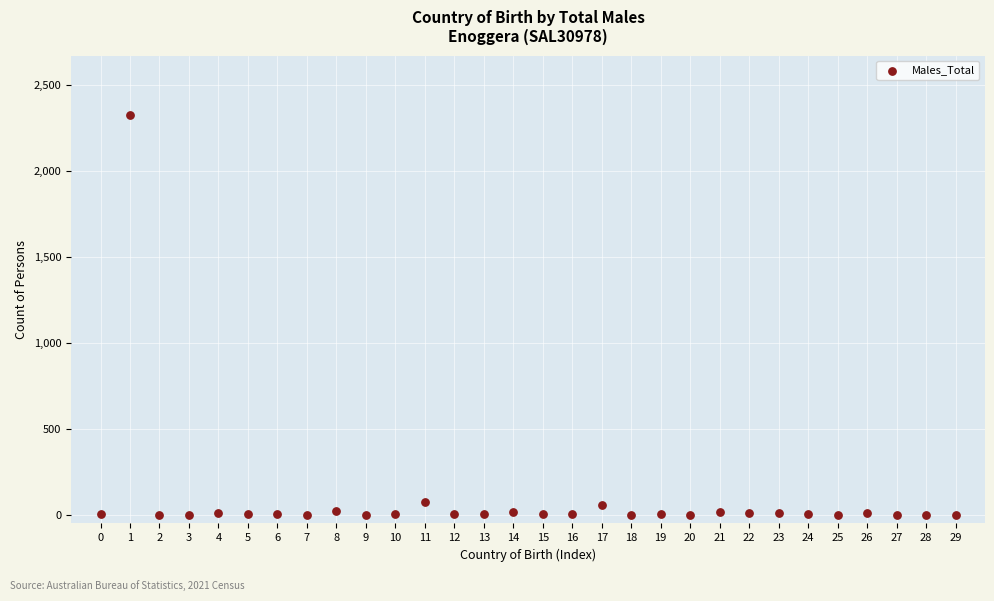

What is the range of Y values (max minus min)?

2322